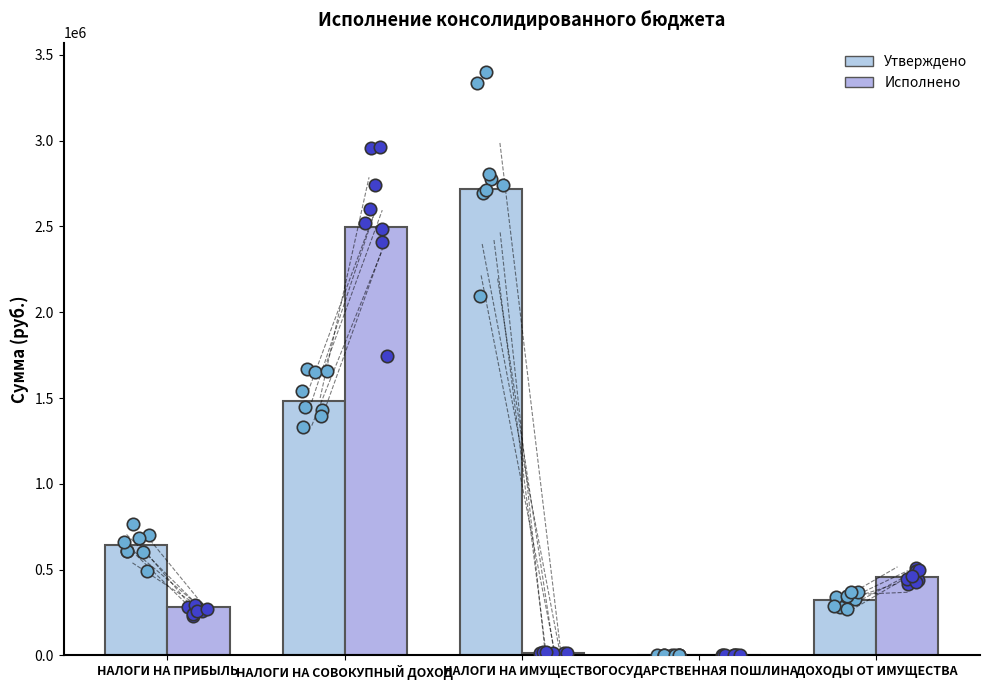

Which series reaches the maximum Y coordinate?

Утверждено